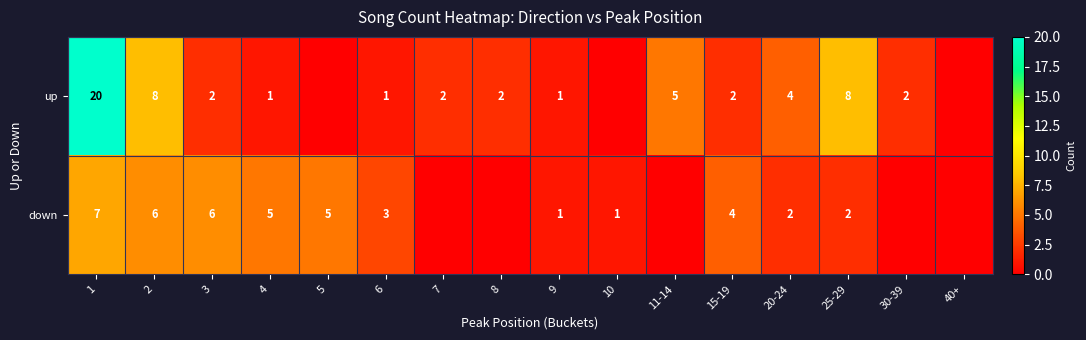

What is the difference between the up values at 11-14 and 6?

4